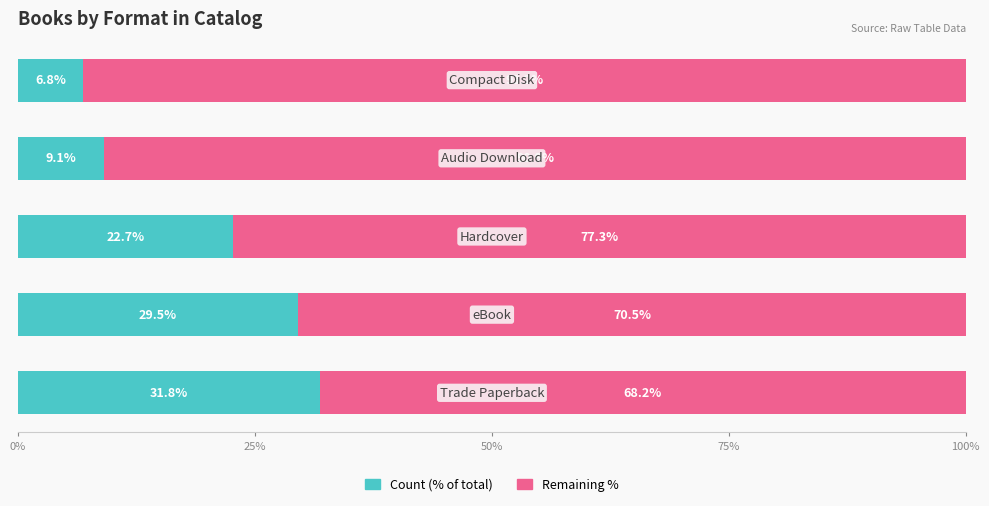

What is the lowest value of the Count (% of total) series?

6.8